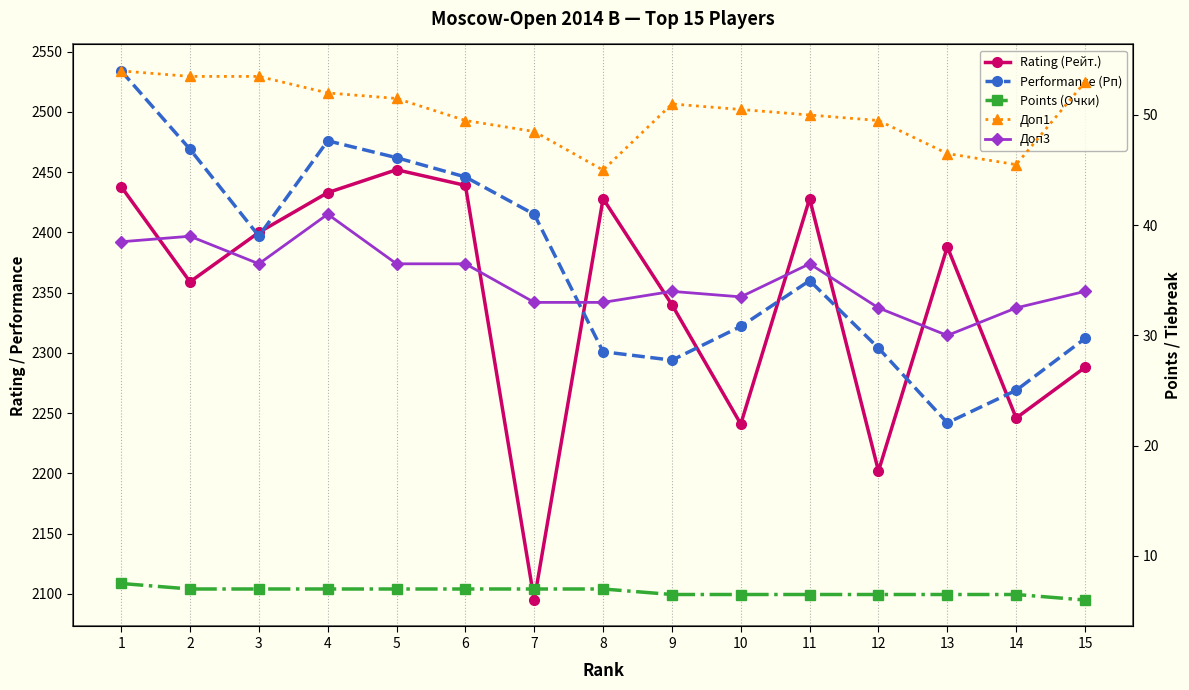

How many data points in Performance (Рп) are above 2360?

7